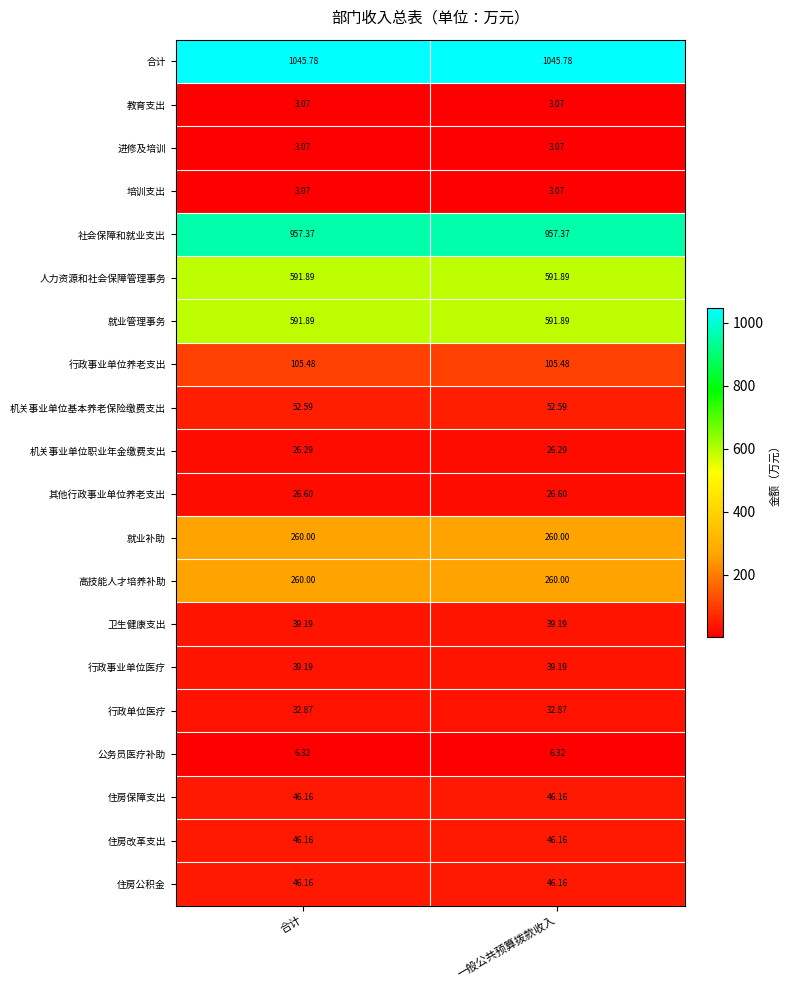

Is the value of 就业管理事务 at 一般公共预算拨款收入 greater than the value of 就业补助 at 合计?

Yes